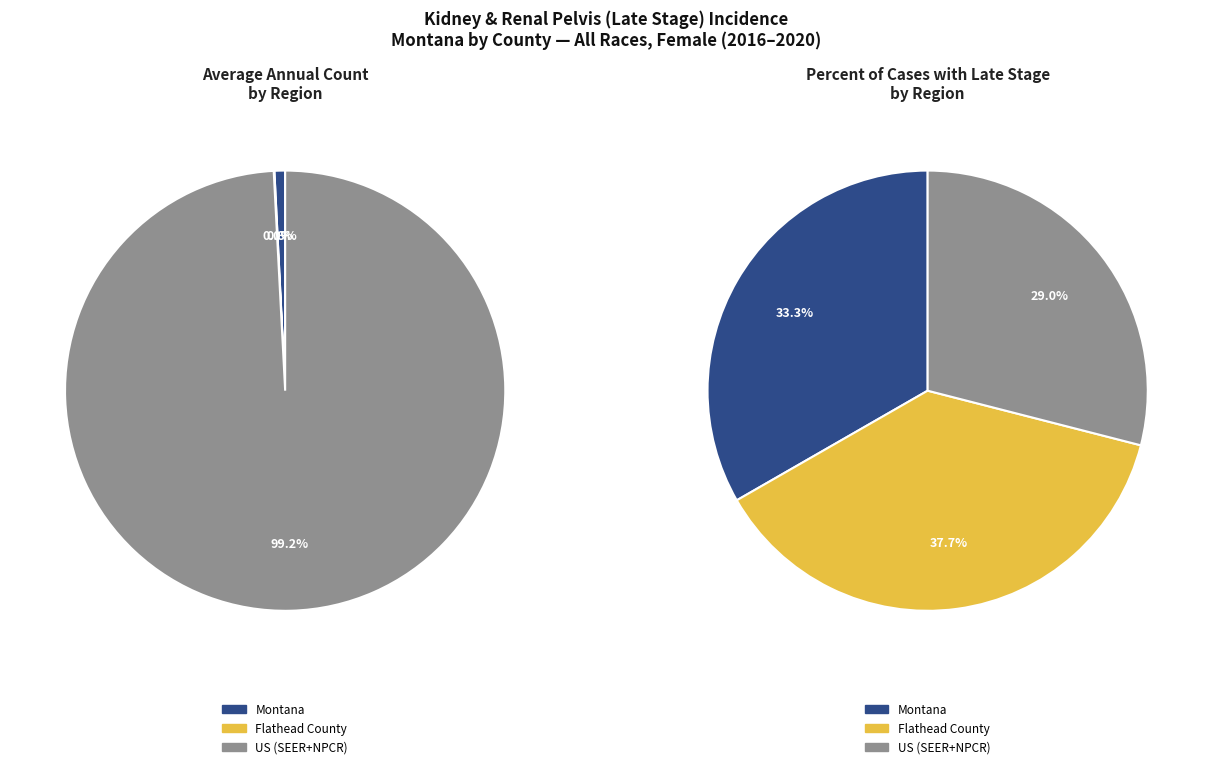

Does any single category account for the majority?

Yes